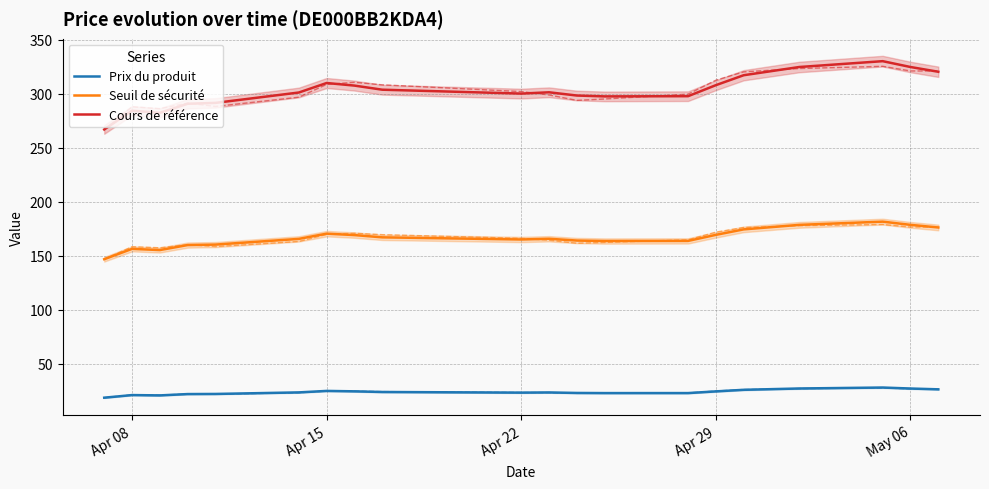

What is the minimum value for Cours de référence?

266.8